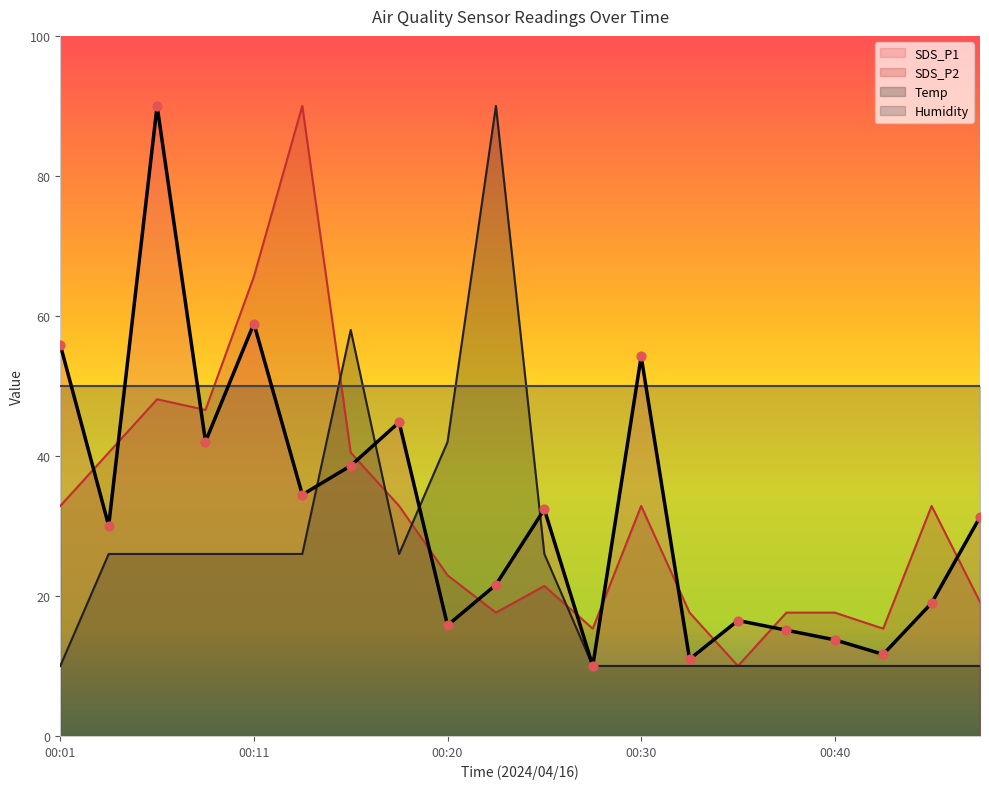

Is the value of SDS_P2 at 00:20 greater than the value of SDS_P1 at 00:01?

No